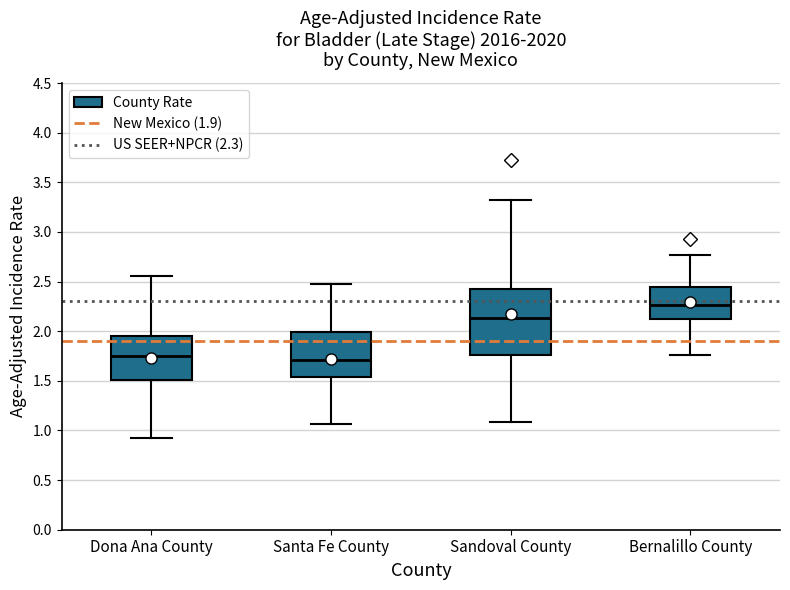

Where is the upper edge of the box for Dona Ana County on the y-axis? The values are not printed on the chart, so give them approximately, as read against the axis.

1.95